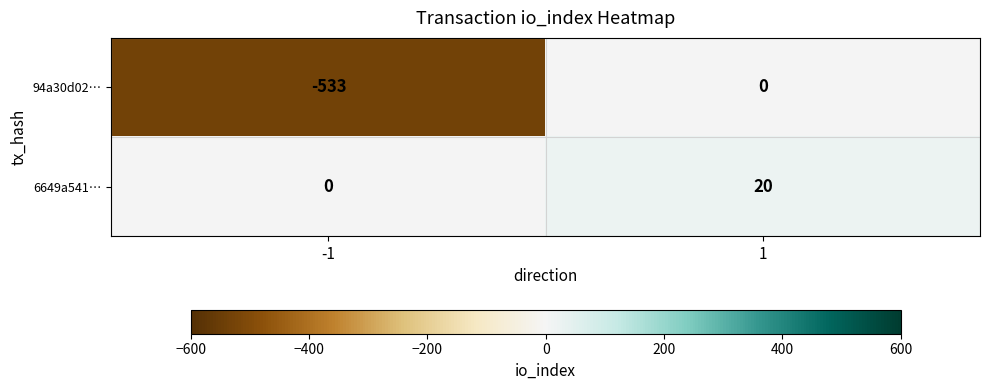

What value does the 6649a541… series have at 1?

20